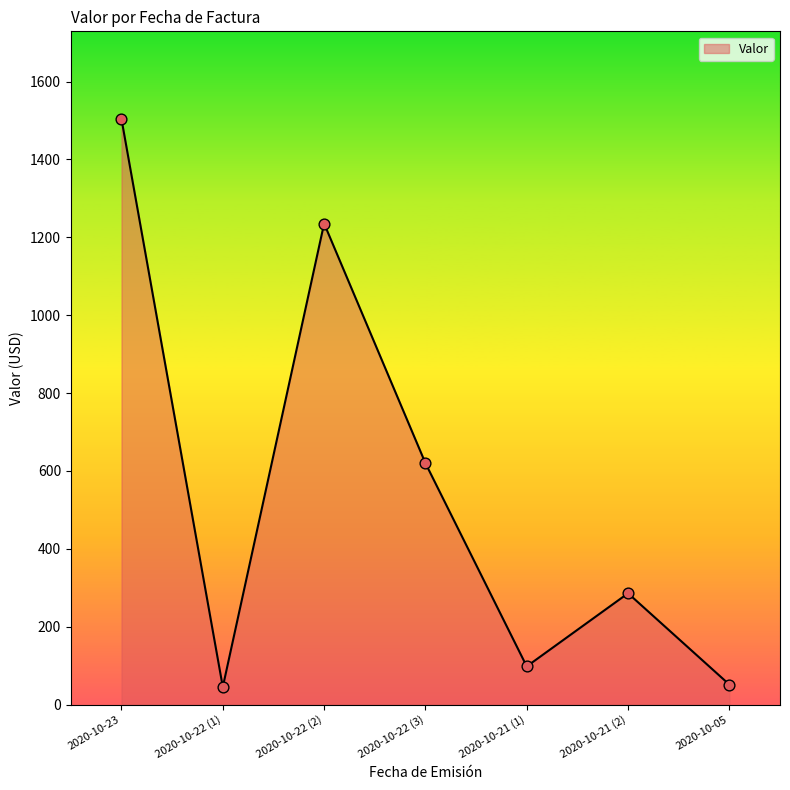

What is the change in value from 2020-10-23 to 2020-10-21 (1)?

-1405.7